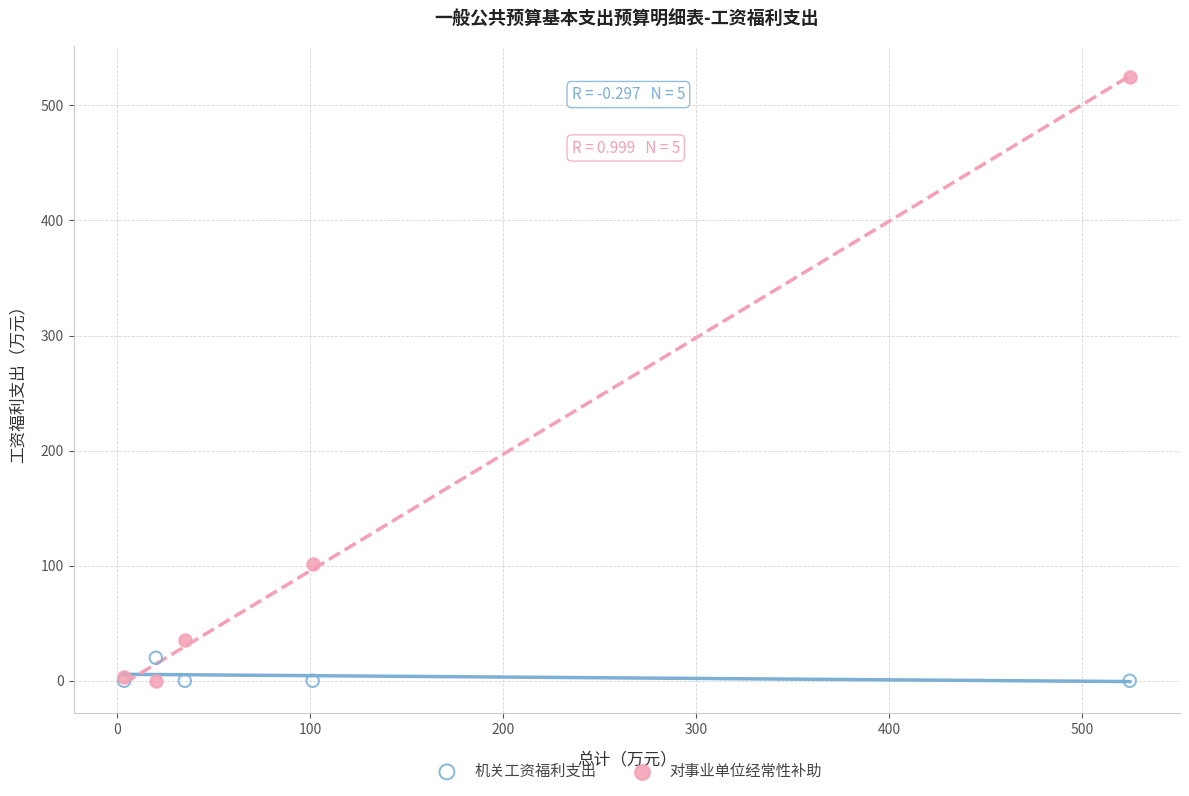

In the 对事业单位经常性补助 series, what Y value is closest to 262?

101.3